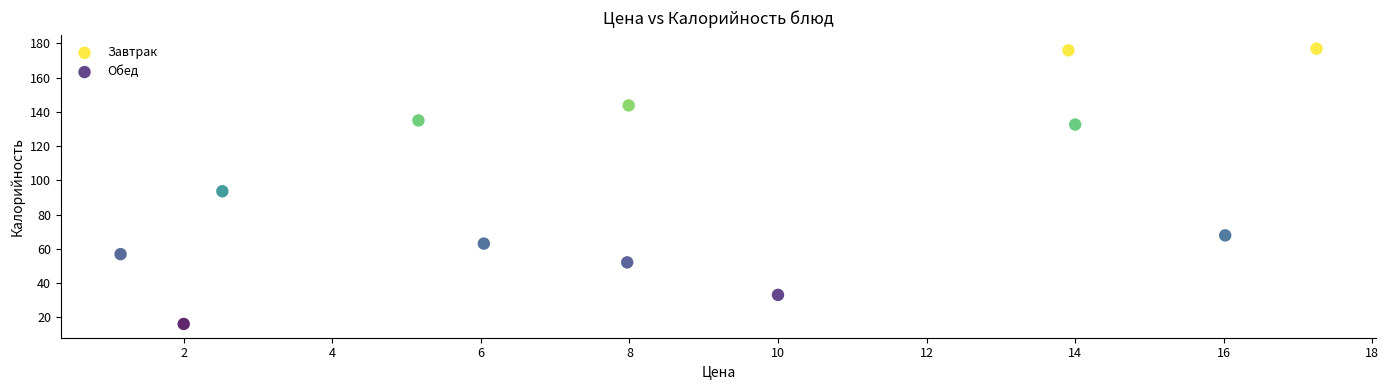

Which series contains the lowest Y value?

Завтрак